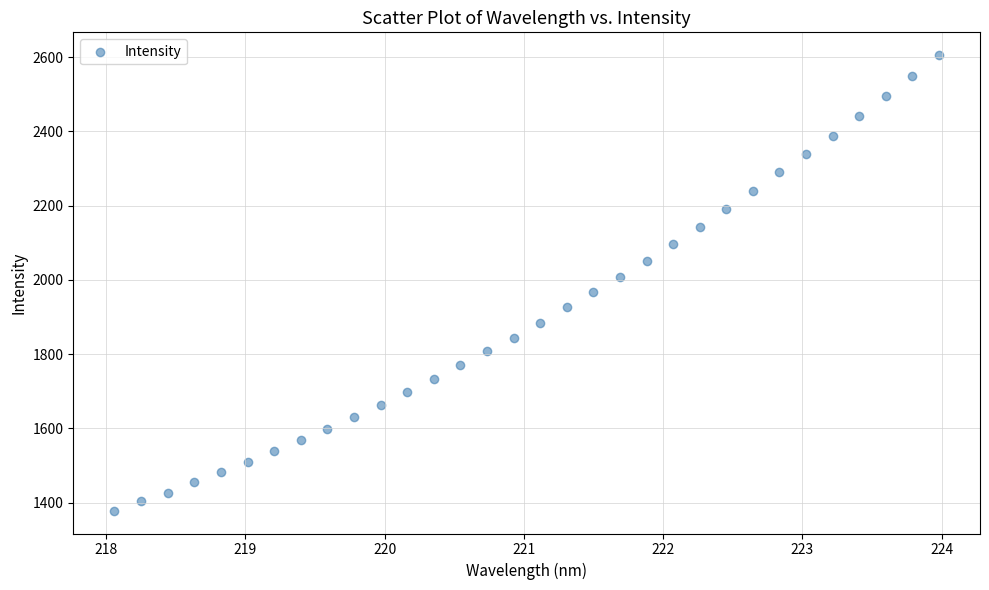

What is the range of X values (max minus min)?

5.9